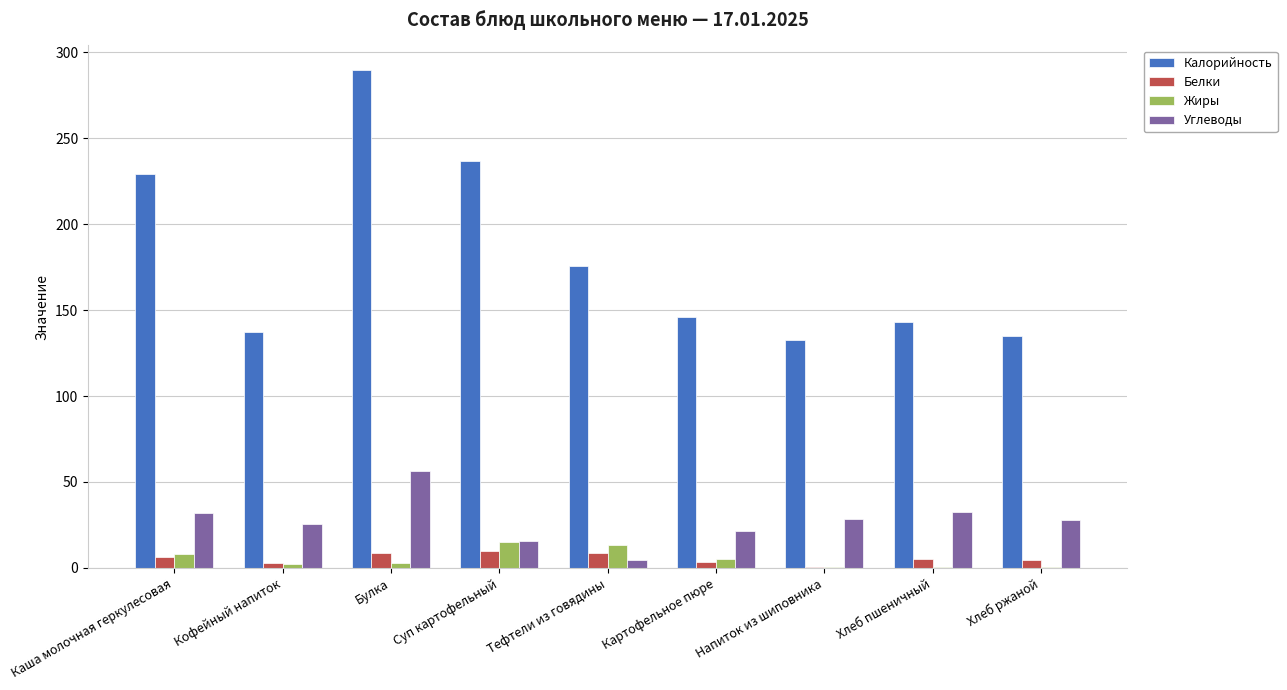

Where does the Калорийность series first go above 145?

Каша молочная геркулесовая